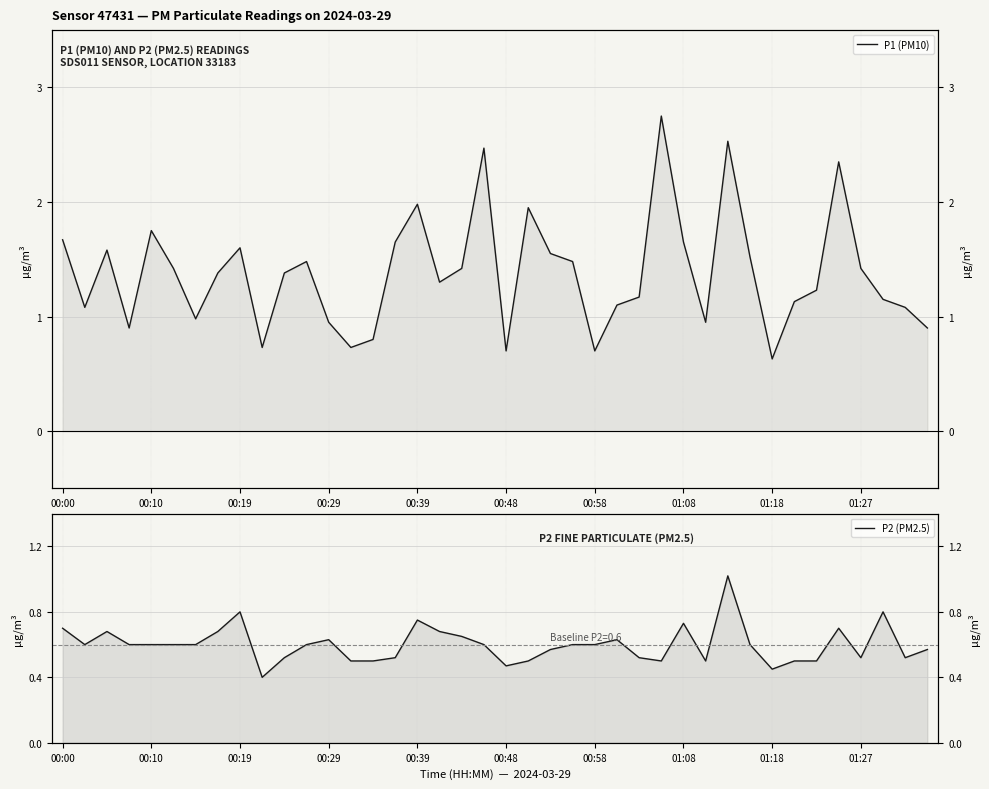

Rank the series at 00:00 from lowest to highest value.

P2 (PM2.5), P1 (PM10)